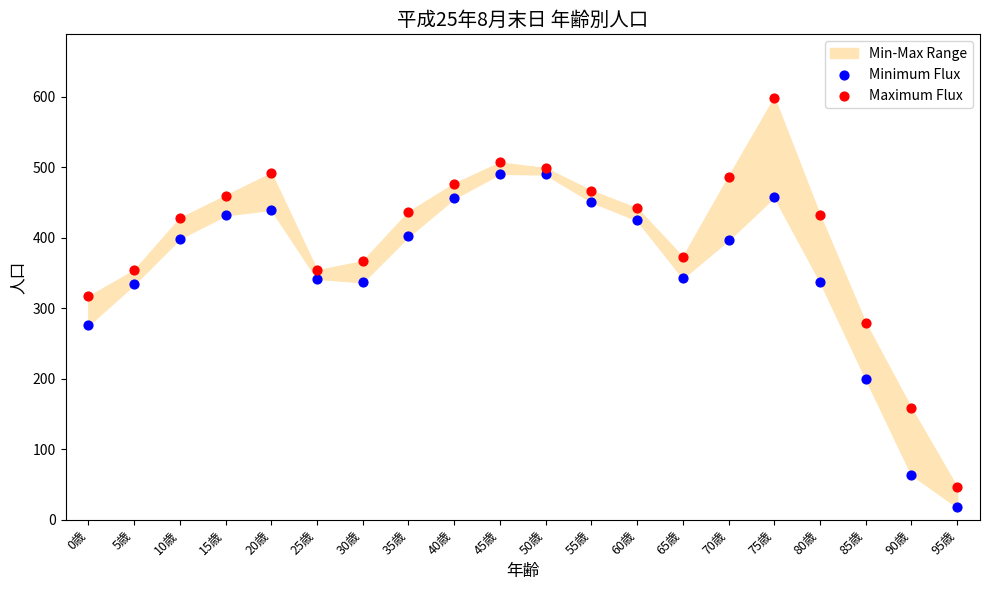

Across all series, what Y value is closest to 308?

317